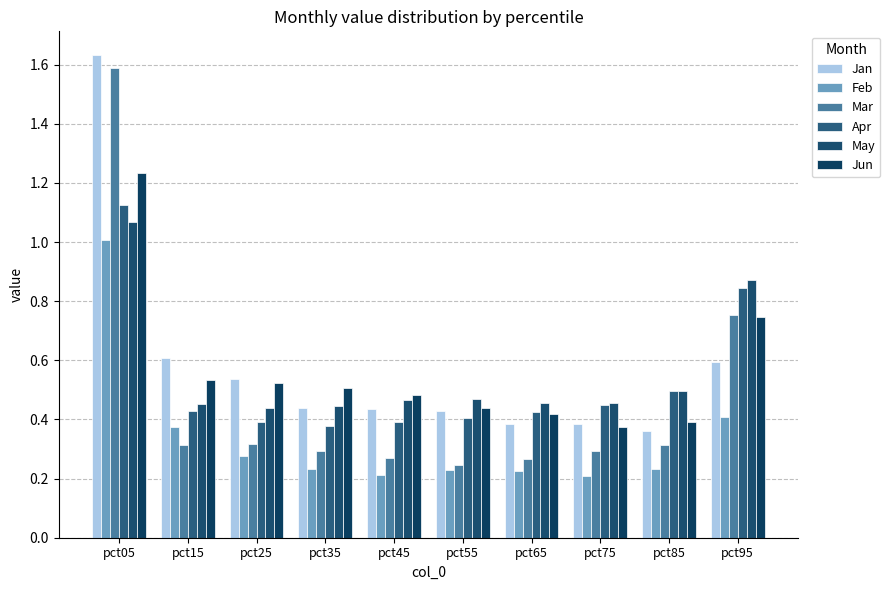

How many distinct data groups are displayed?

6